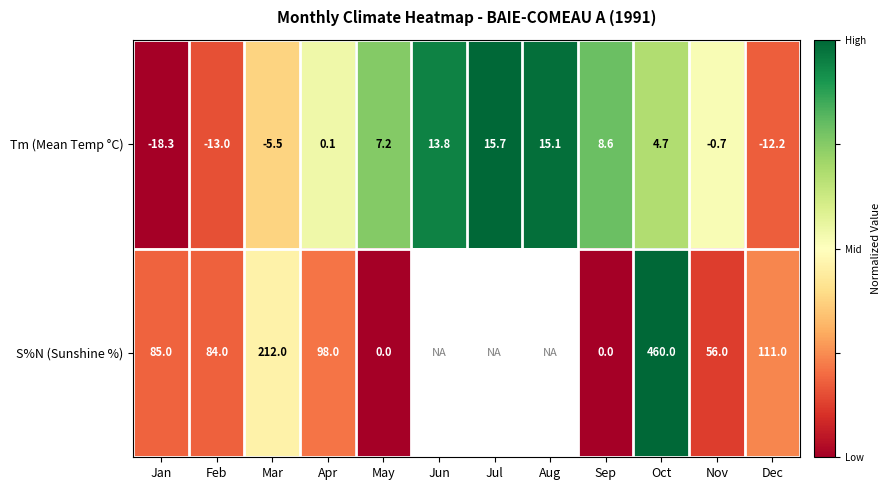

At Apr, list the series in order from smallest to largest.

Tm (Mean Temp °C), S%N (Sunshine %)